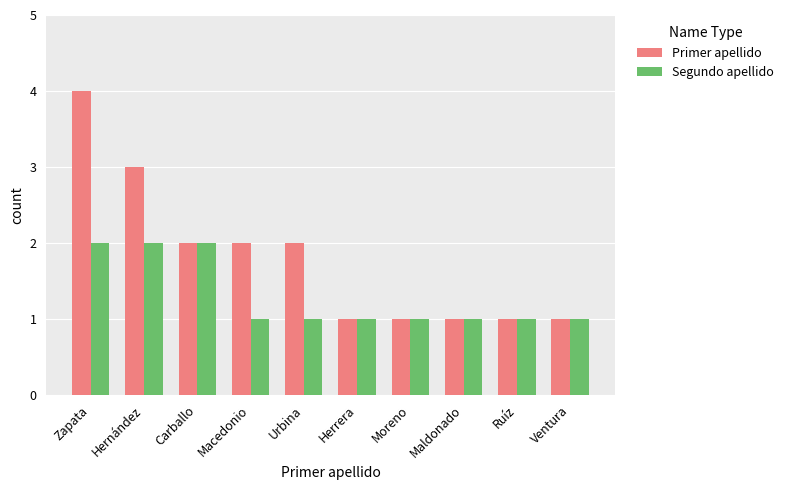

What is the label of the 10th bar from the right?

Zapata